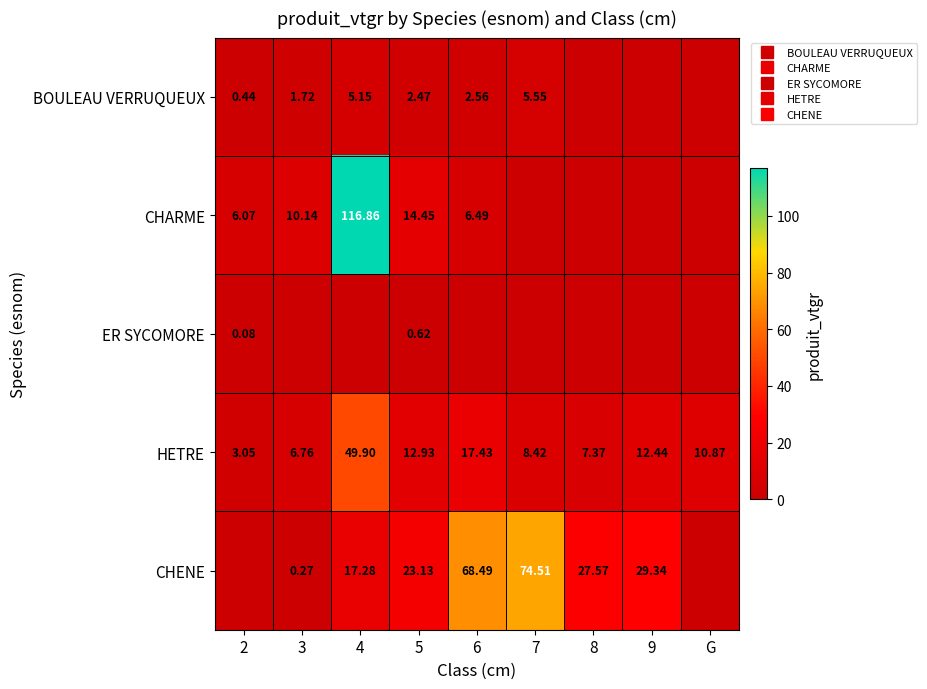

How many series are shown in this chart?

5